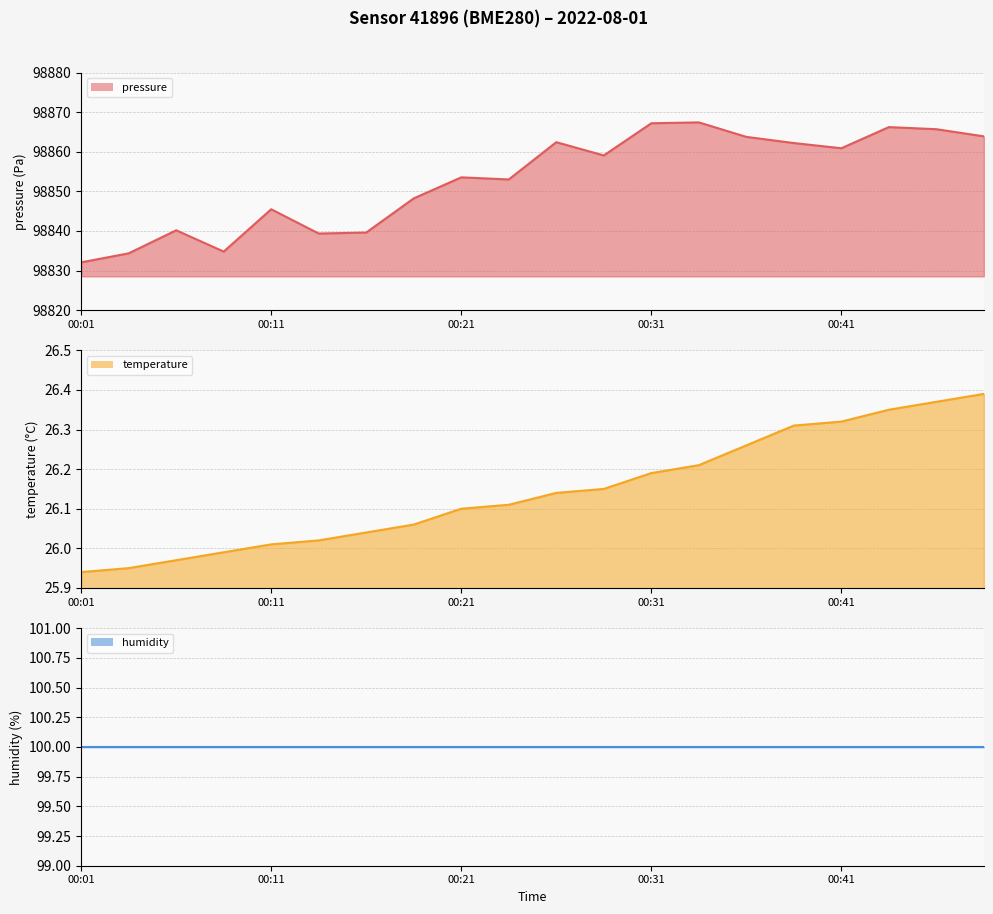

Is it true that pressure line equals 98863.9 at 19?

True